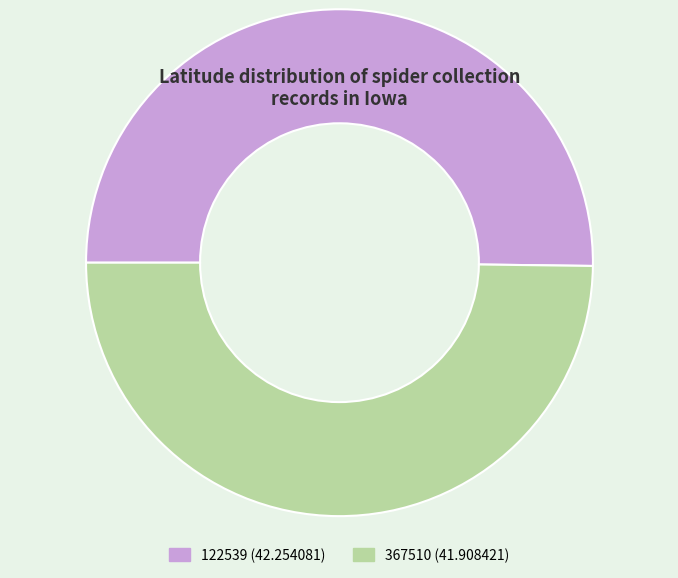

The 367510 slice represents 44% of the pie. True or false?

False